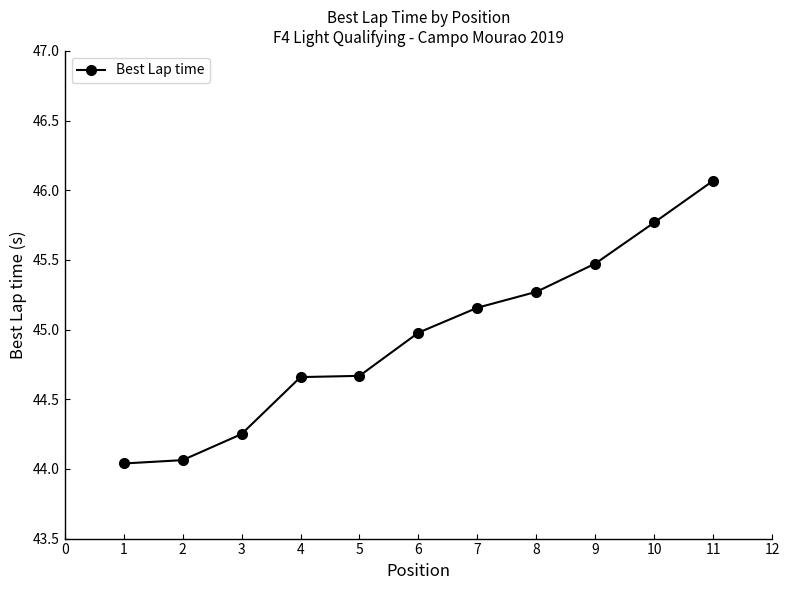

How many lines are shown in the chart?

1